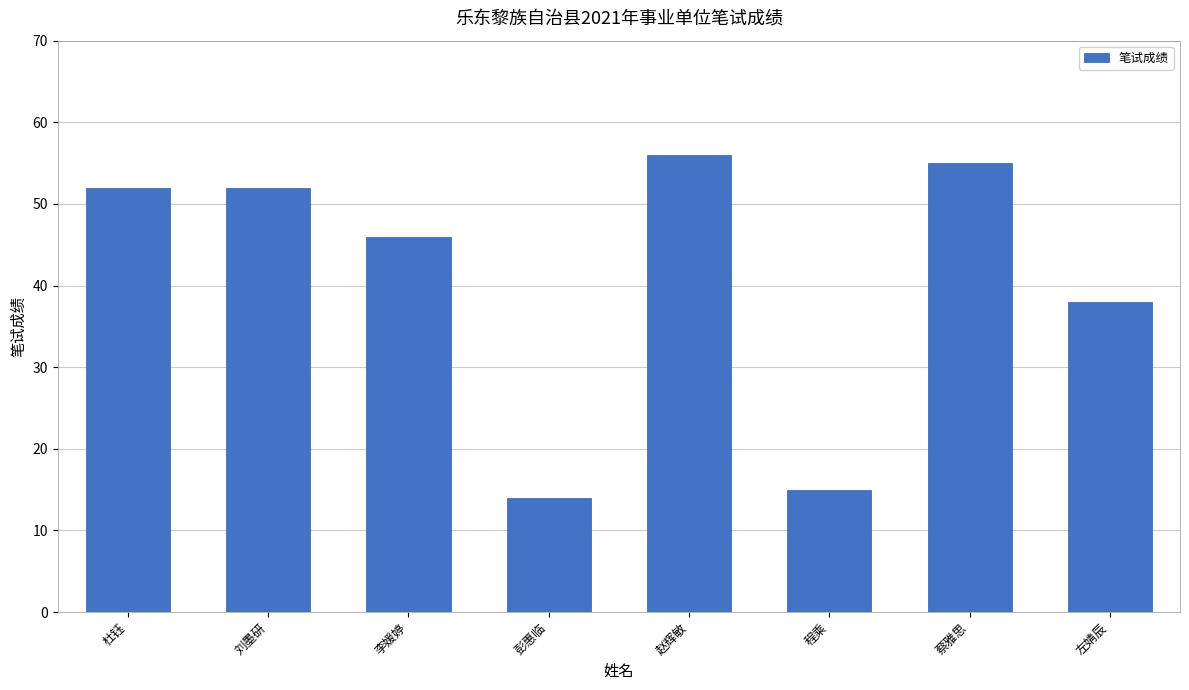

What is the value of the 4th bar from the left?

14